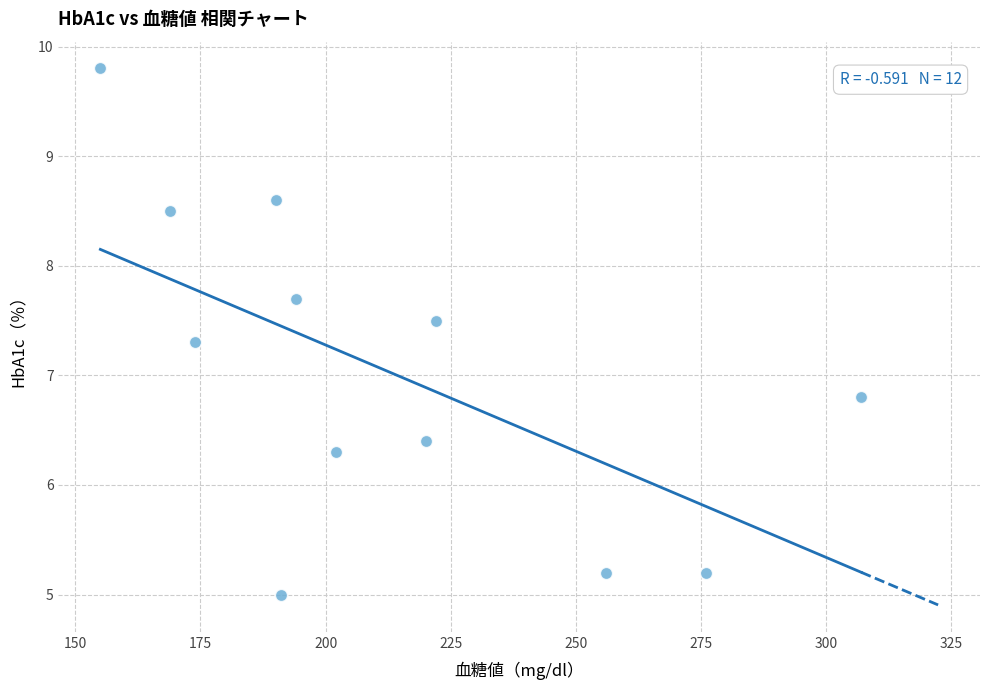

What is the range of X values (max minus min)?

152.0